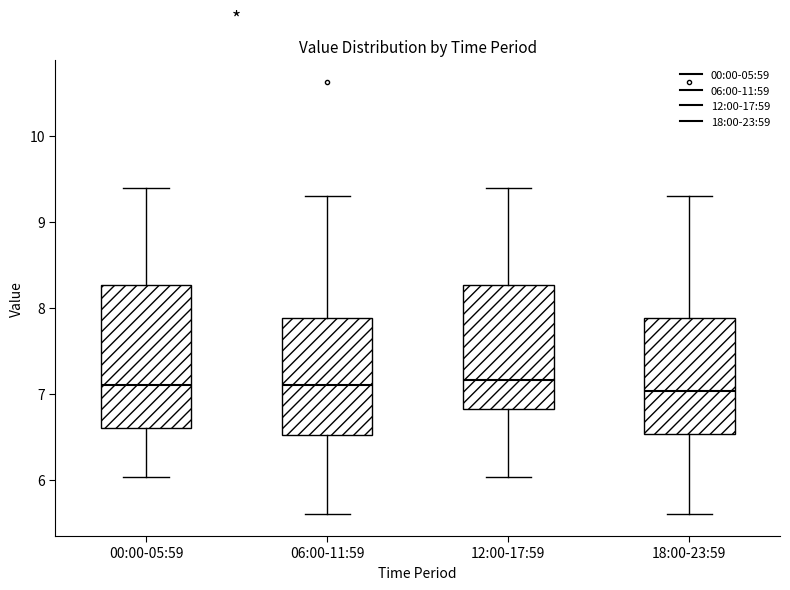

Reading left to right, read every box against the y-axis: the position of its median line, the range the box covers, and the ends of its whiskers. The values are not printed on the chart, so give them approximately, as read against the axis.

00:00-05:59: median 7.1, box 6.6 to 8.3, whiskers 6.0 to 9.4
06:00-11:59: median 7.1, box 6.5 to 7.9, whiskers 5.6 to 9.3
12:00-17:59: median 7.2, box 6.8 to 8.3, whiskers 6.0 to 9.4
18:00-23:59: median 7.0, box 6.5 to 7.9, whiskers 5.6 to 9.3